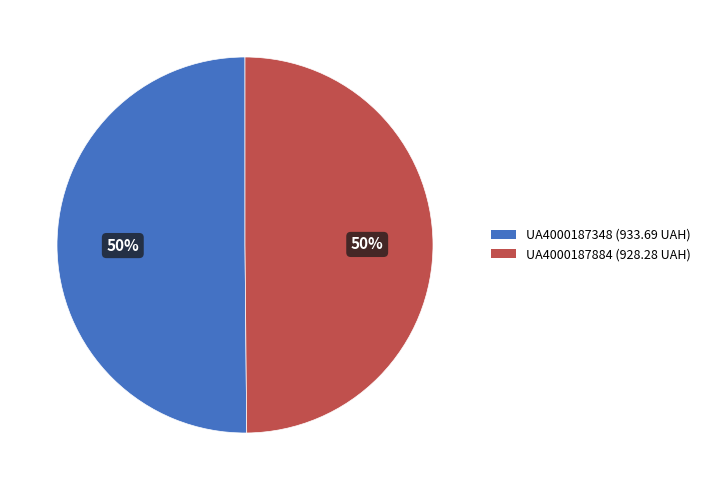

To the nearest percent, what is the average slice percentage?

50%